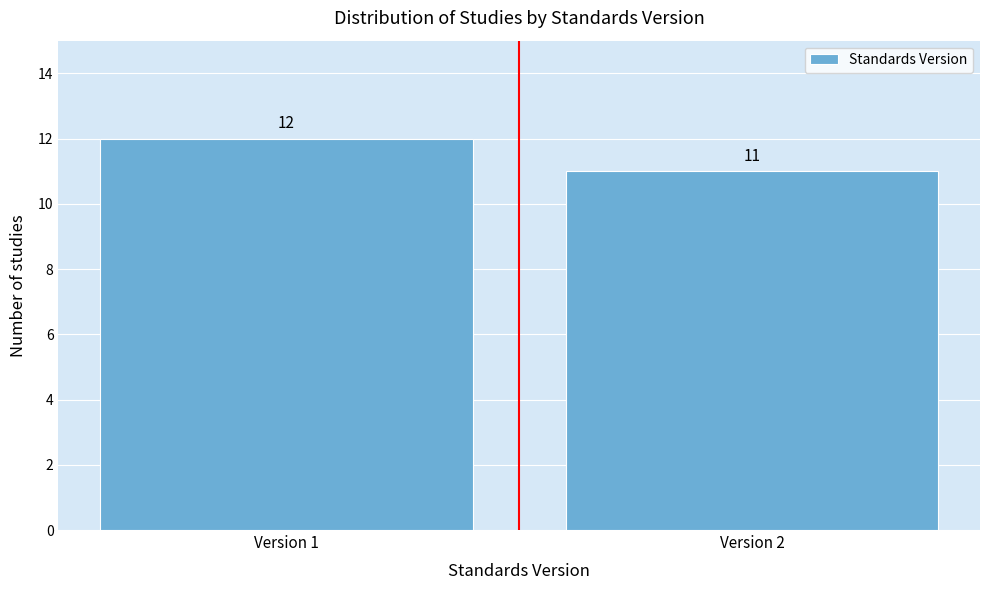

Reading left to right, what are all the values shown in this chart?

Version 1=12	Version 2=11